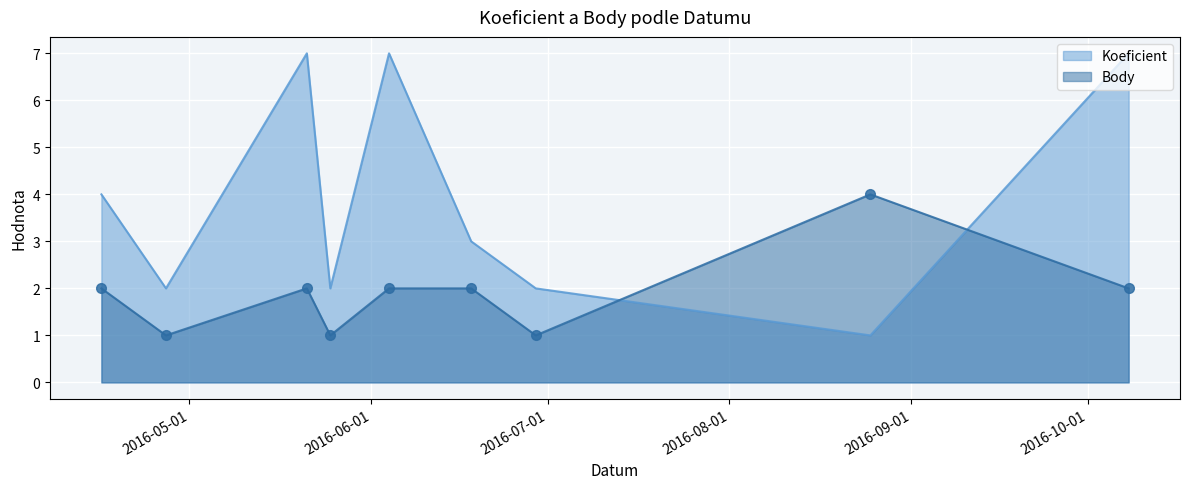

True or false: Body has a value of 2 at 2016-10-08.

True